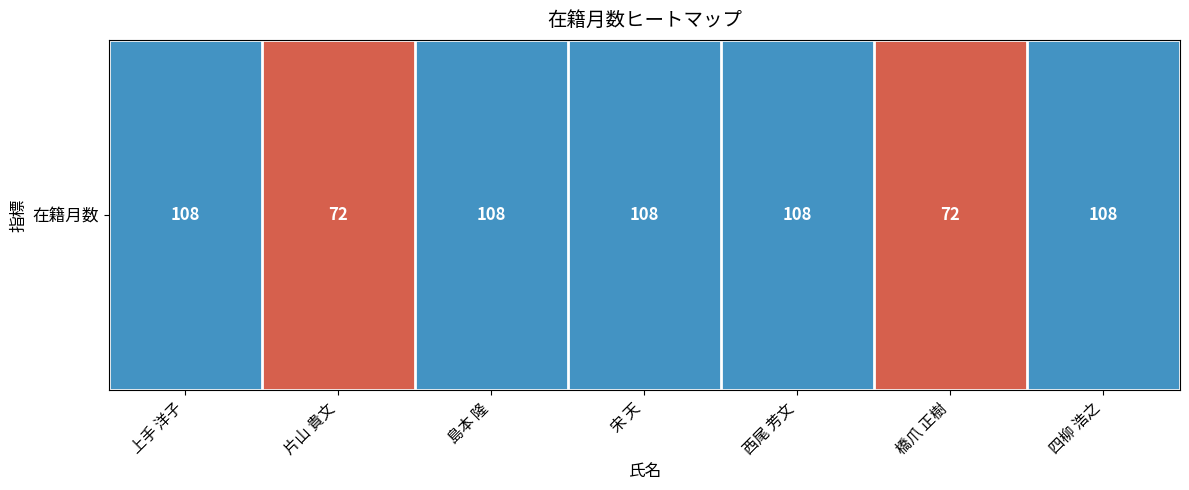

Rank the categories by value from highest to lowest.

上手 洋子, 島本 隆, 宋 天, 西尾 芳文, 四柳 浩之, 片山 貴文, 橋爪 正樹